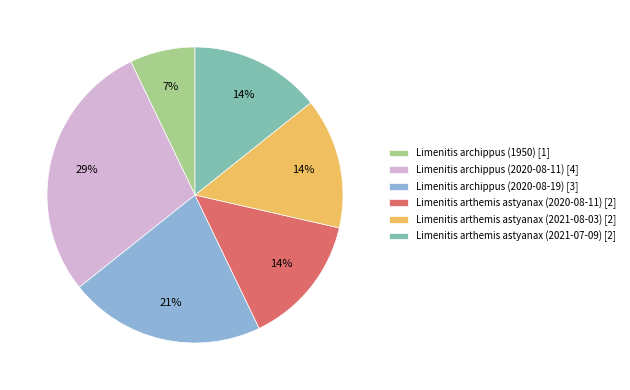

How many slices are in this pie chart?

6